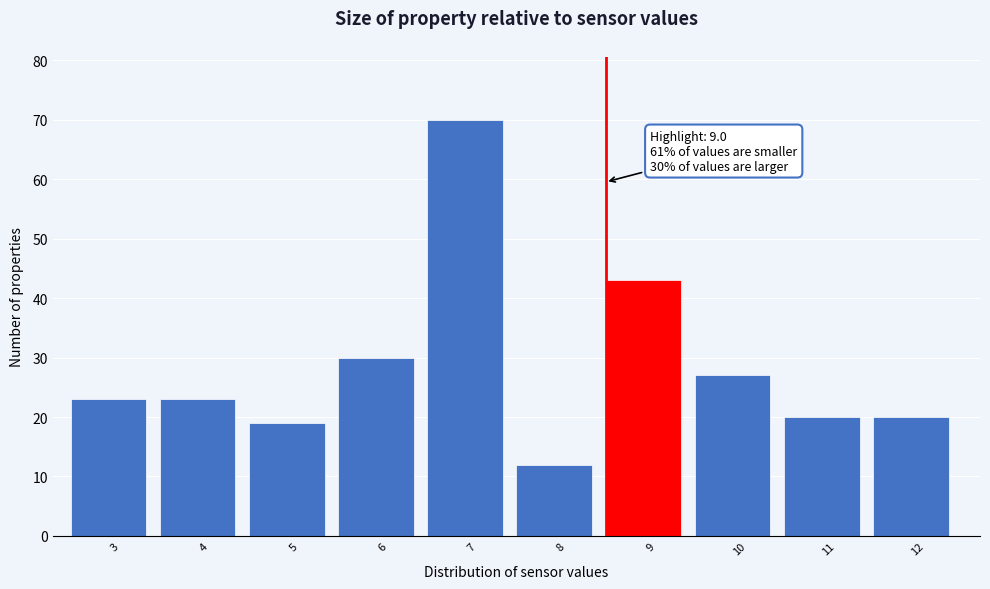

Reading left to right, transcribe all the data shown in this chart.

3=23	4=23	5=19	6=30	7=70	8=12	9=43	10=27	11=20	12=20